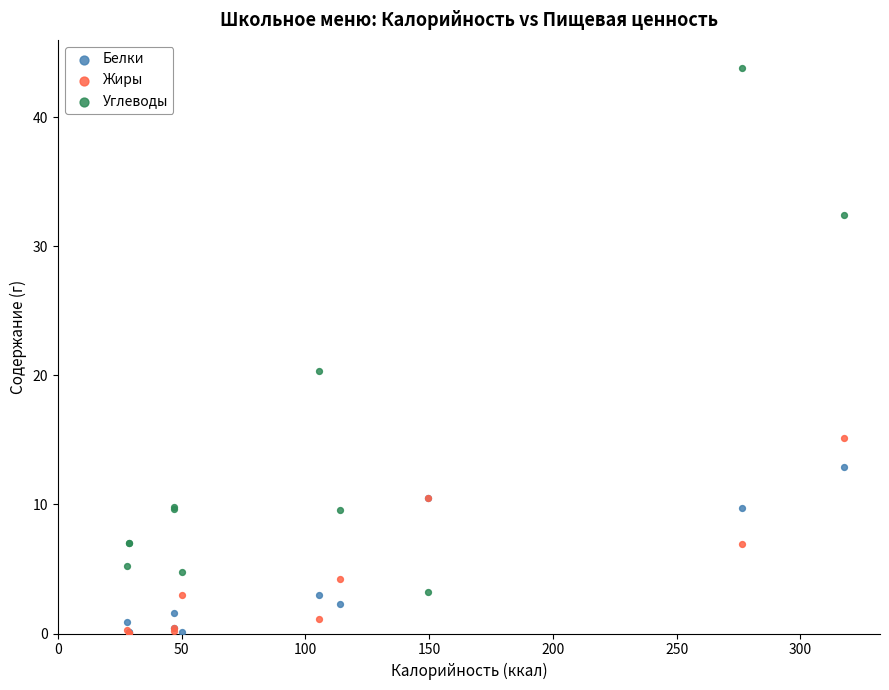

Across all series, what Y value is closest to 21?

20.4